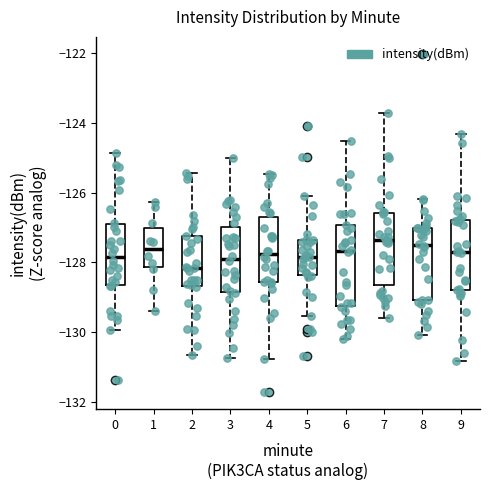

Reading left to right, read every box against the y-axis: the position of its median line, the range the box covers, and the ends of its whiskers. The values are not printed on the chart, so give them approximately, as read against the axis.

0: median -127.8, box -128.6 to -127.0, whiskers -130.0 to -124.8
1: median -127.6, box -128.2 to -127.0, whiskers -129.4 to -126.2
2: median -128.2, box -128.6 to -127.2, whiskers -130.6 to -125.4
3: median -127.8, box -128.8 to -127.0, whiskers -130.8 to -125.0
4: median -127.8, box -128.6 to -126.6, whiskers -130.8 to -125.4
5: median -127.8, box -128.4 to -127.4, whiskers -129.6 to -126.0
6: median -127.6, box -129.2 to -127.0, whiskers -130.2 to -124.6
7: median -127.4, box -128.6 to -126.6, whiskers -129.6 to -123.8
8: median -127.6, box -129.0 to -127.0, whiskers -130.0 to -126.2
9: median -127.6, box -128.8 to -126.8, whiskers -130.8 to -124.4